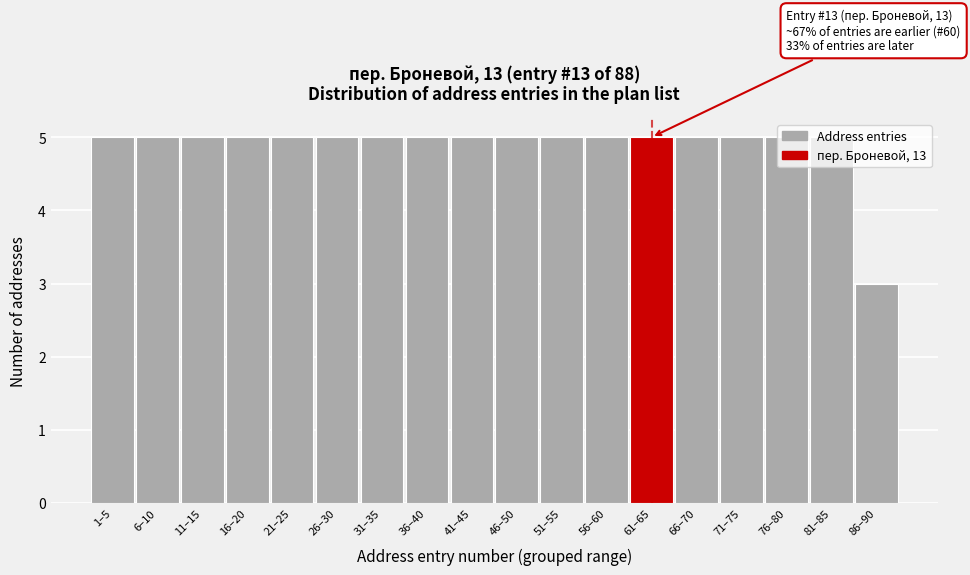

The chart shows a value of 2 at 26–30. True or false?

False